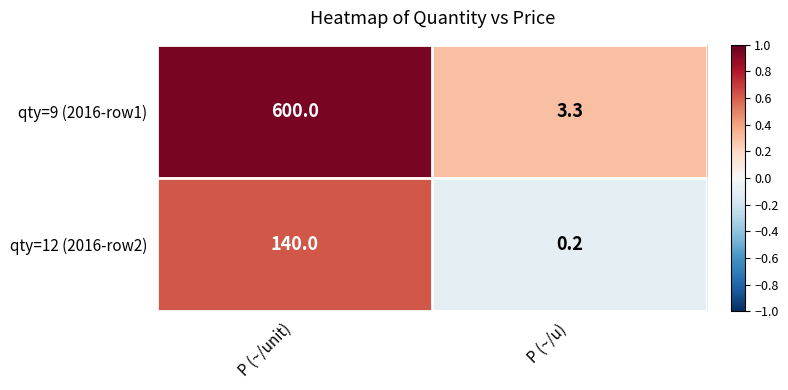

Reading right to left, what are all the values shown in this chart?

qty=9 (2016-row1): P (~/u)=3.3	P (~/unit)=600.0
qty=12 (2016-row2): P (~/u)=0.2	P (~/unit)=140.0